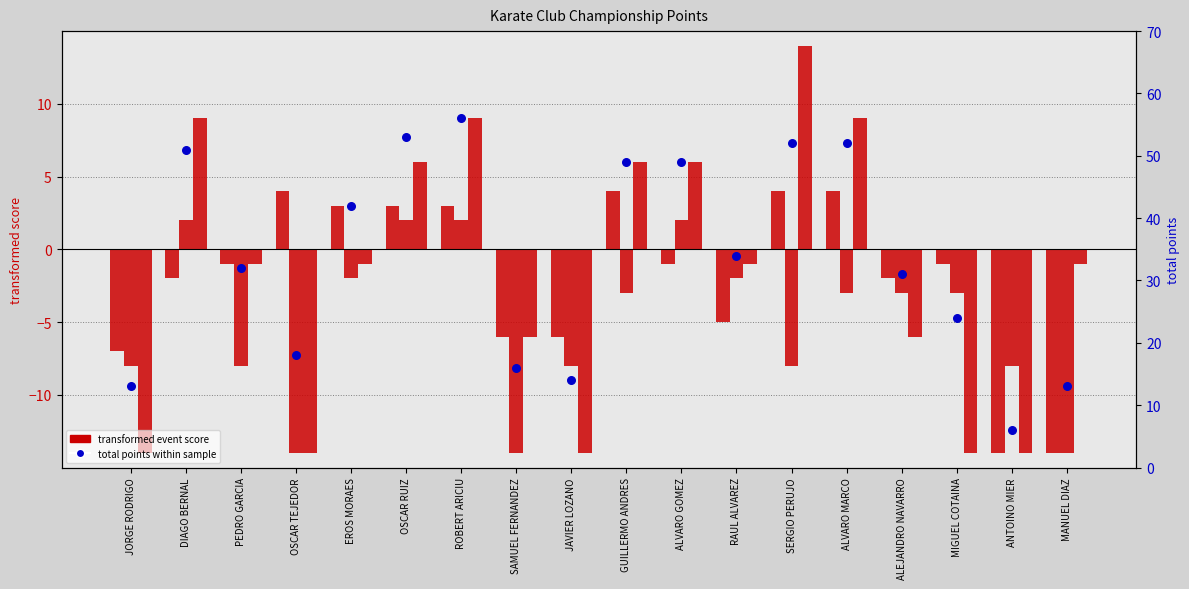

Which series reaches the minimum Y coordinate?

Event 1 (2018-02-03)